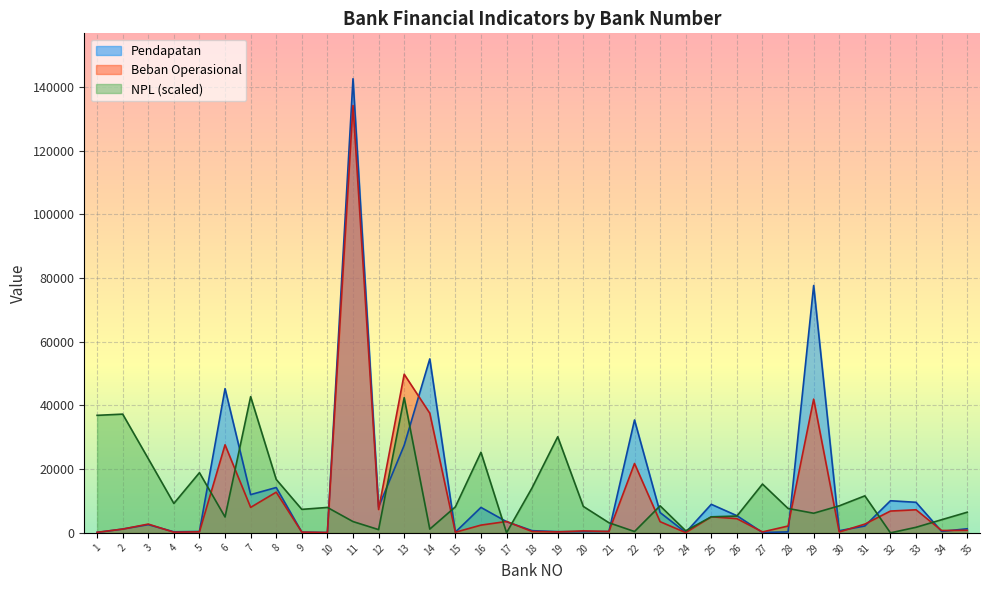

What is the total value across all series at 24?

877.7